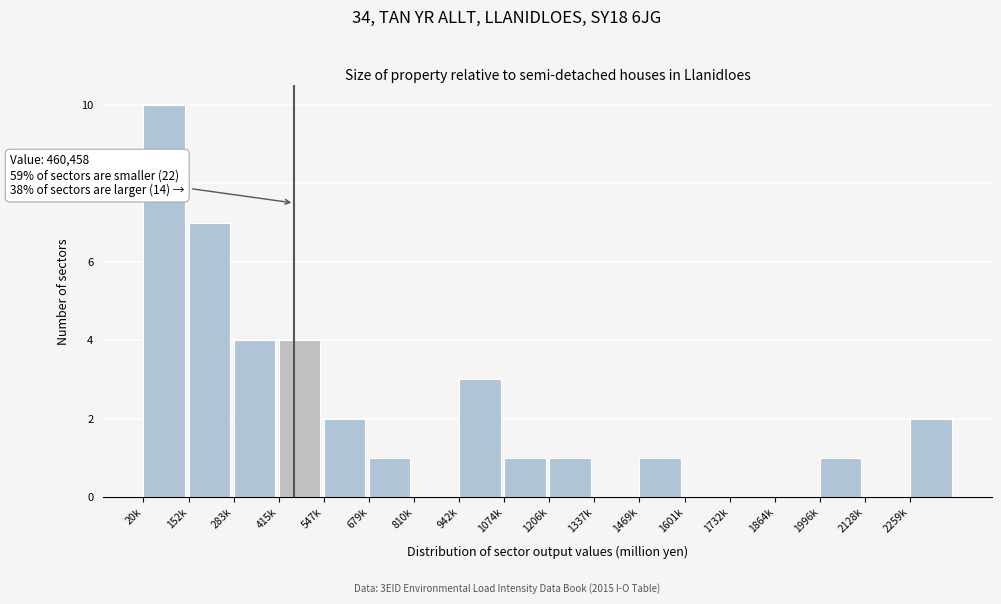

Reading left to right, list all the values displayed in this chart.

20k=10	152k=7	283k=4	415k=4	547k=2	679k=1	810k=0	942k=3	1074k=1	1206k=1	1337k=0	1469k=1	1601k=0	1732k=0	1864k=0	1996k=1	2128k=0	2259k=2